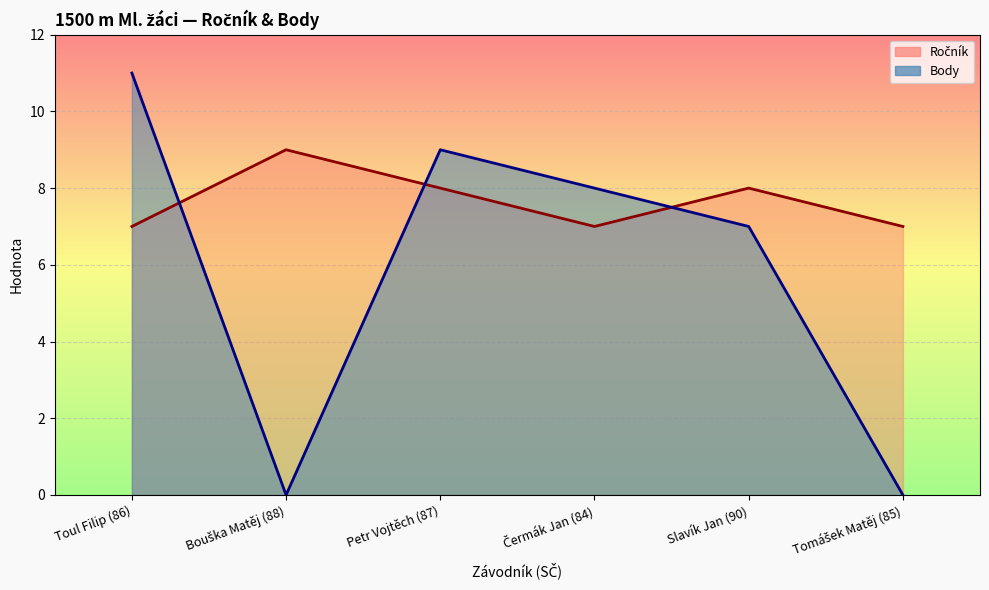

Reading left to right, extract all data points from this chart.

Ročník: 7	9	8	7	8	7
Body: 11	0	9	8	7	0